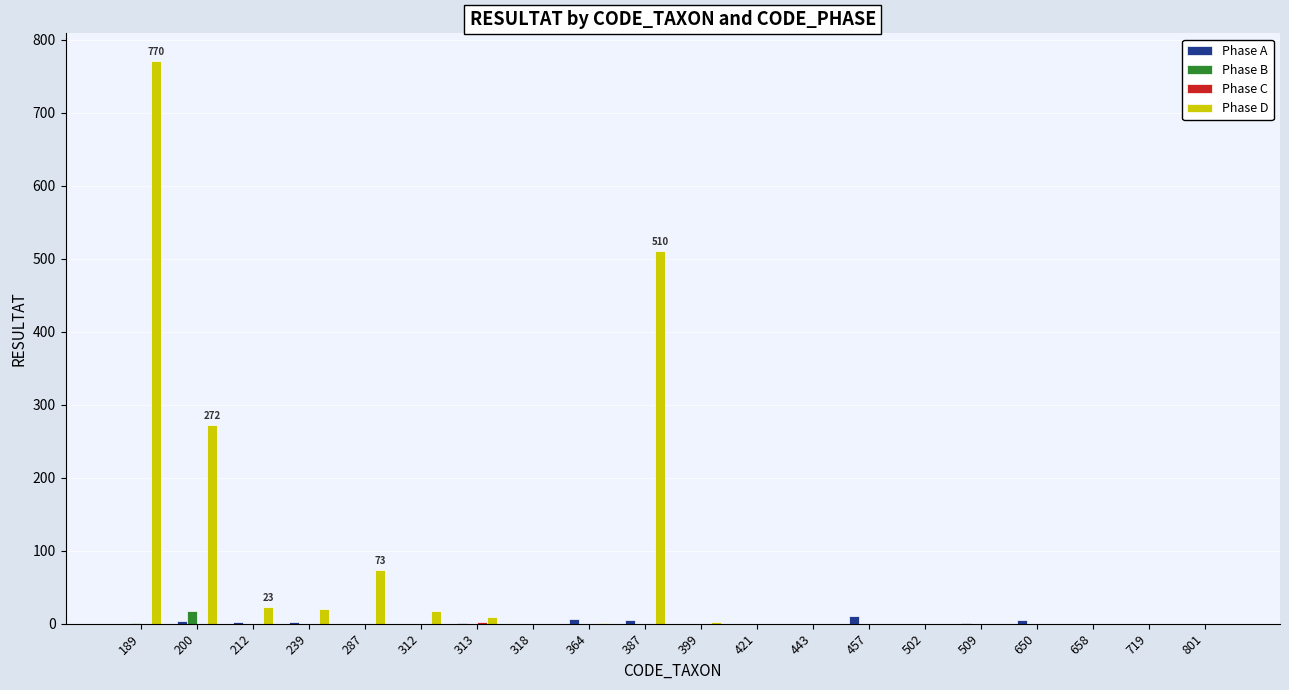

What is the sum of all Phase A values?

37